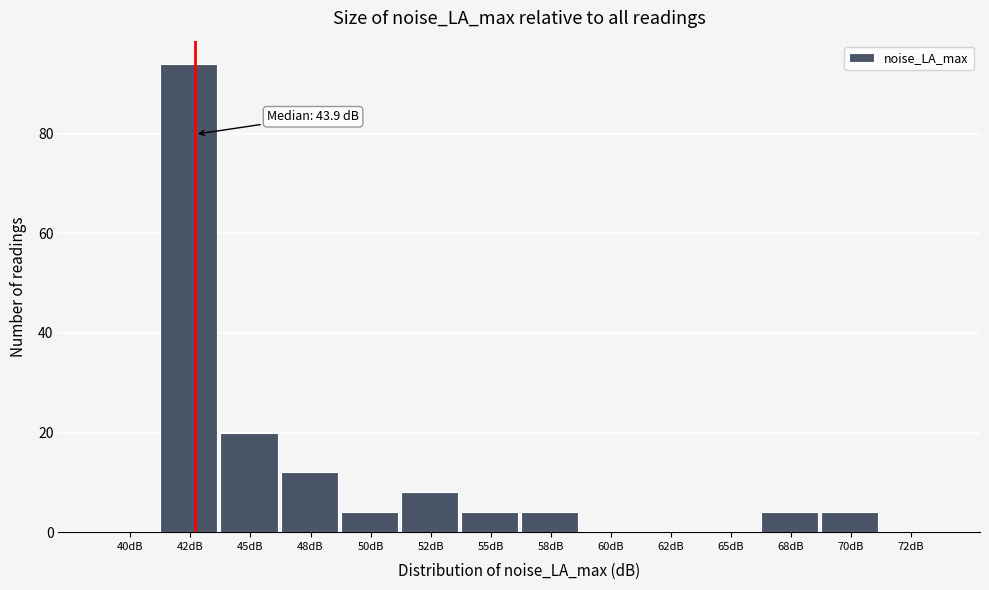

Reading right to left, what are all the values shown in this chart?

72dB=0	70dB=4	68dB=4	65dB=0	62dB=0	60dB=0	58dB=4	55dB=4	52dB=8	50dB=4	48dB=12	45dB=20	42dB=94	40dB=0